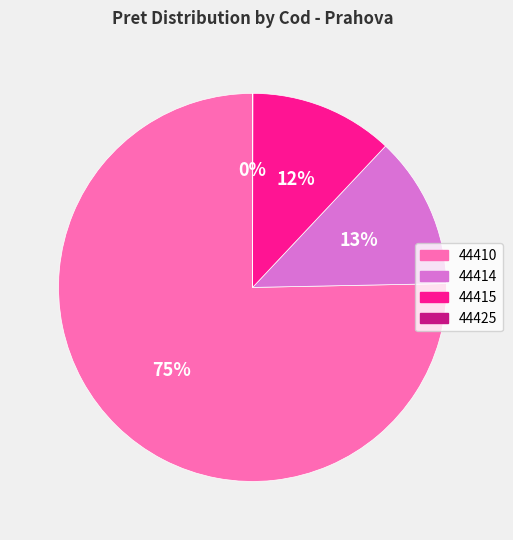

Does 44410 account for over 50% of the chart?

Yes